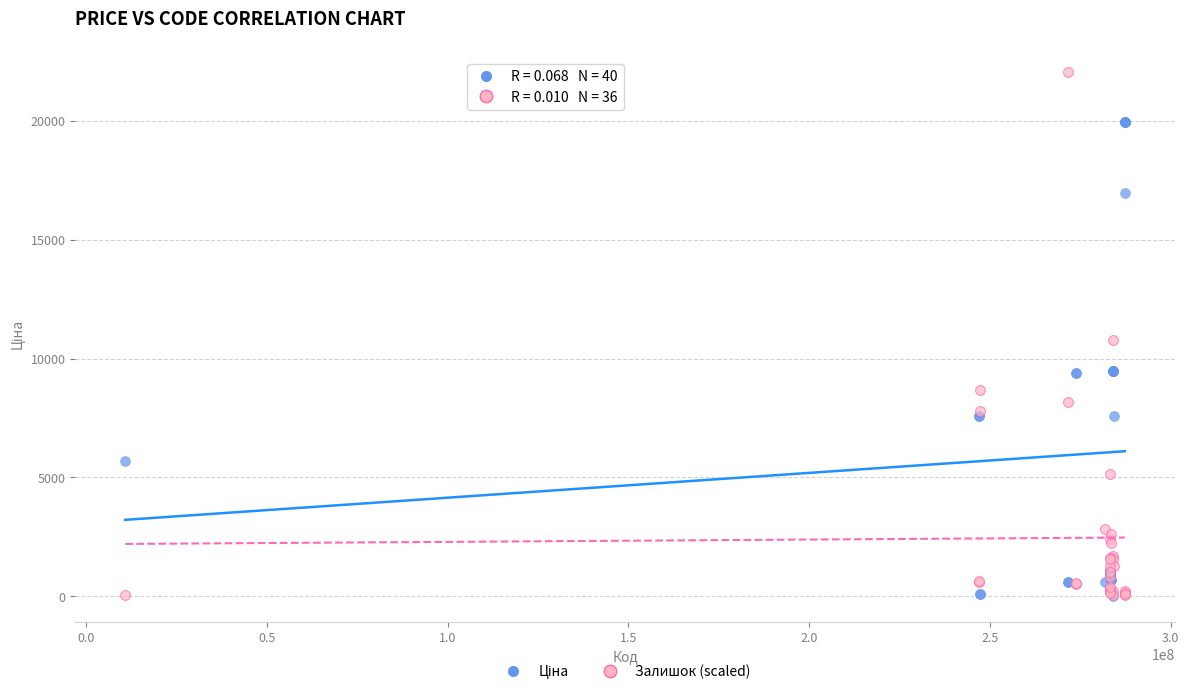

Which series has the largest Y range (max minus min)?

Залишок (scaled)